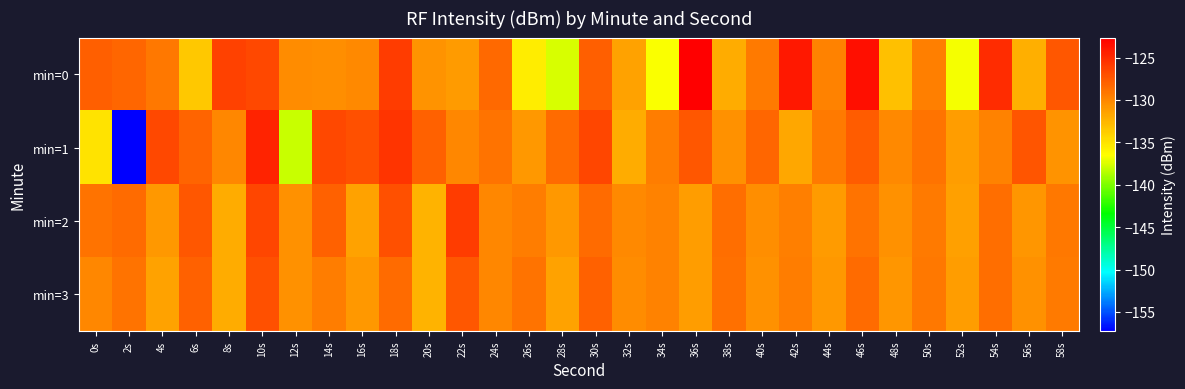

What is the total value across all series at 48s?

-524.6